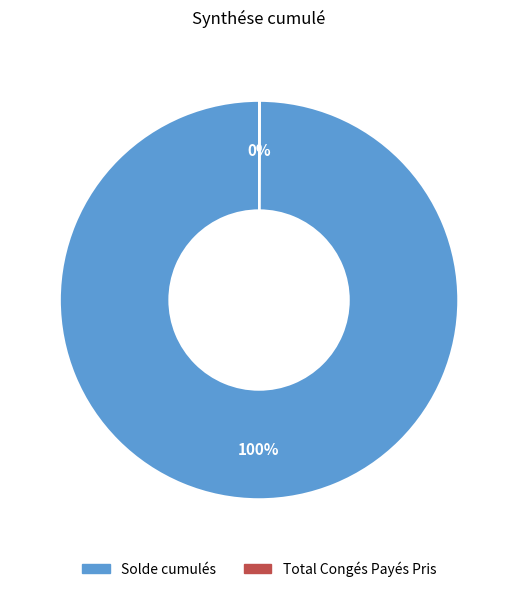

Which category has the biggest portion of the pie?

Solde cumulés